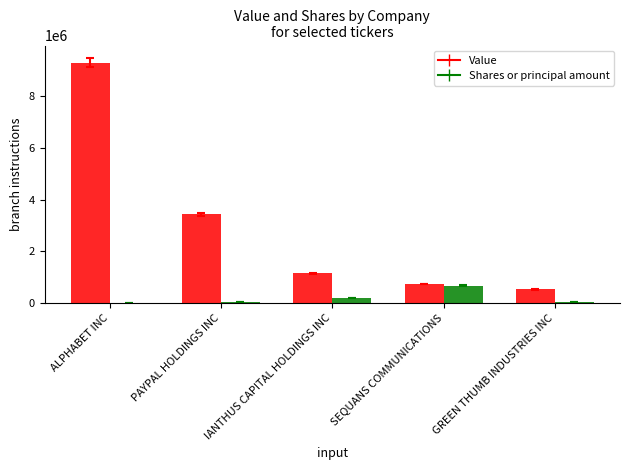

What is the sum of all Shares or principal amount values?

944246